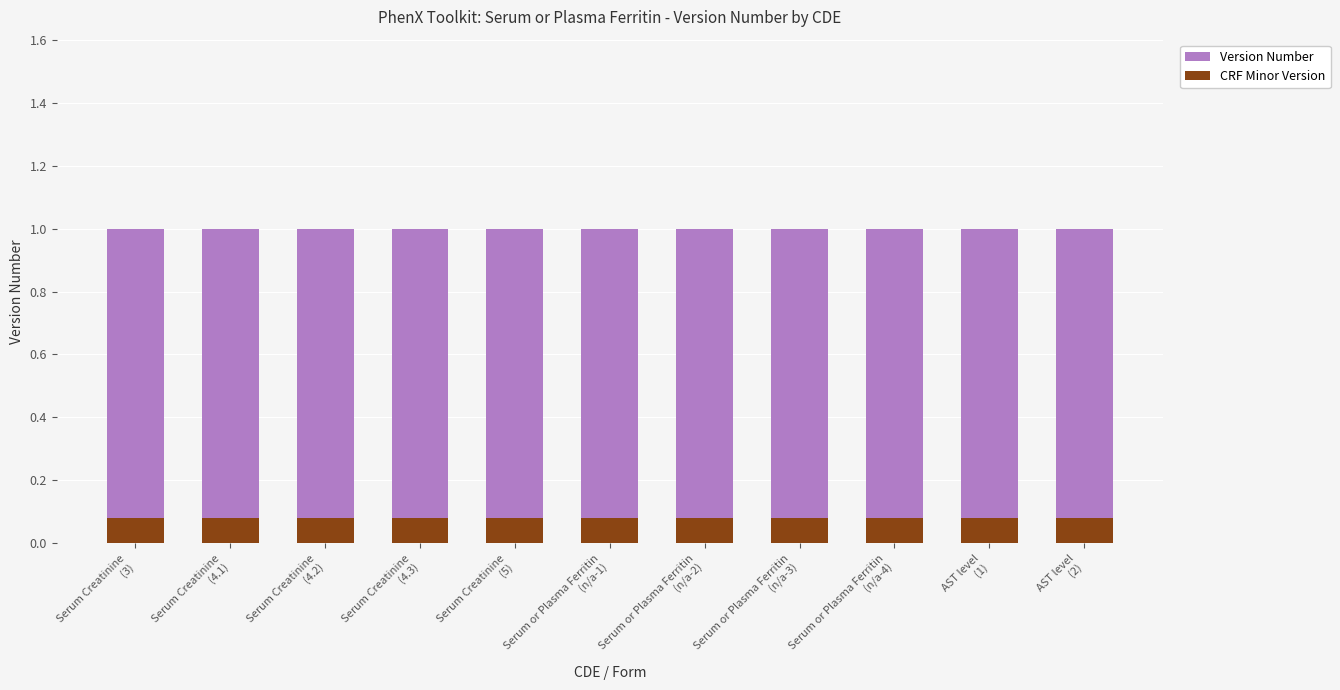

List the series in order of their overall mean, highest first.

Version Number, CRF Minor Version